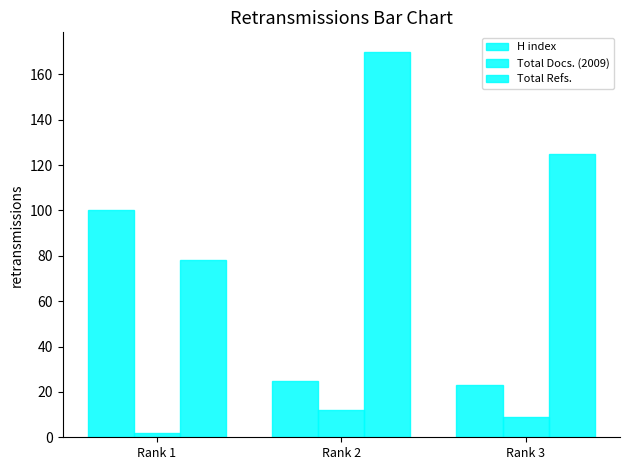

At how many categories does at least one series exceed 141?

1